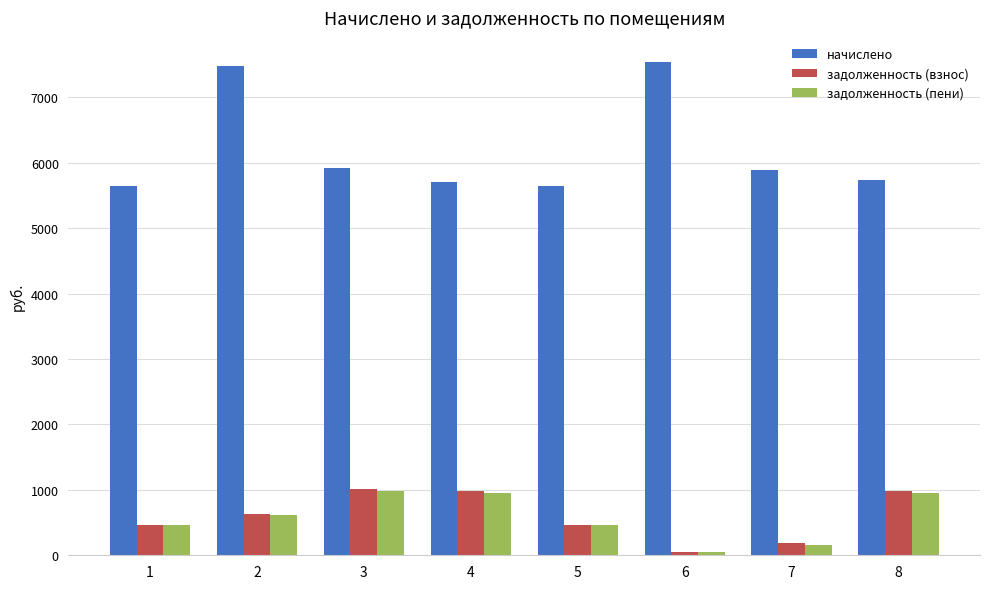

Which series has the largest total across all categories?

начислено